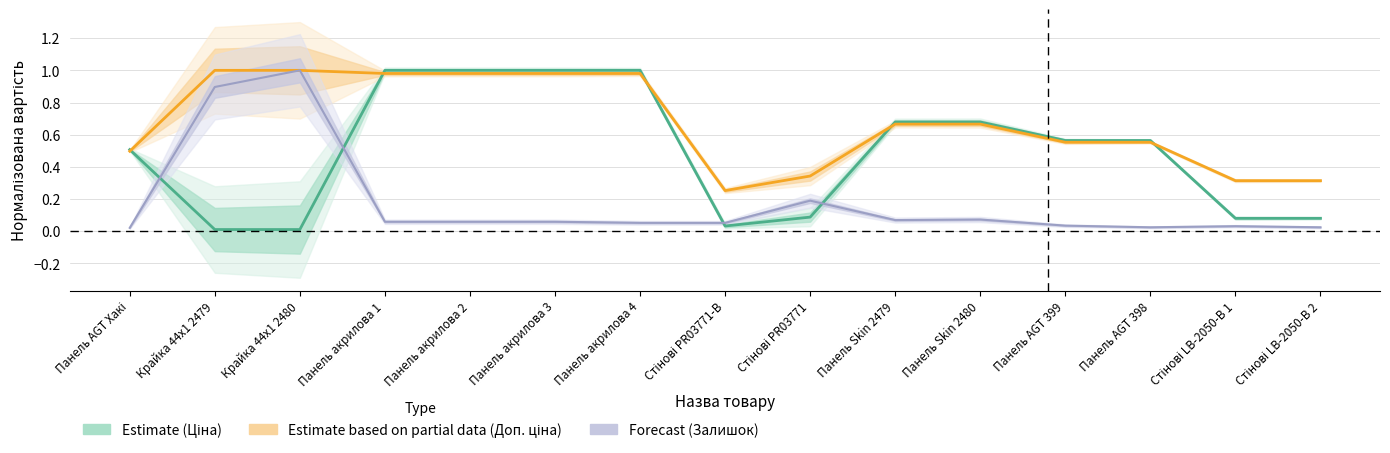

How many series are shown in this chart?

3